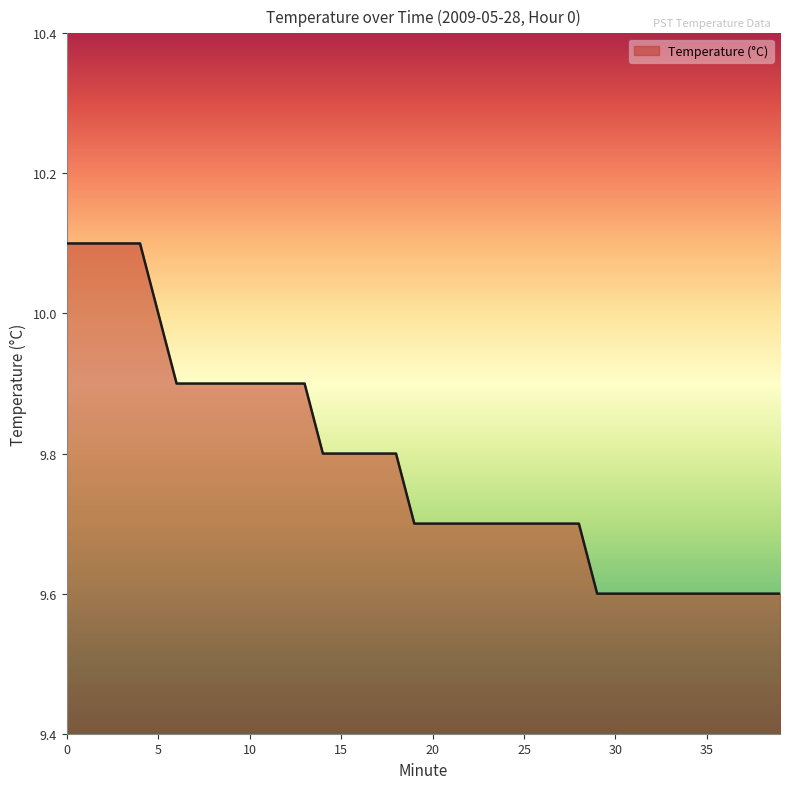

What is the greatest value displayed?

10.1